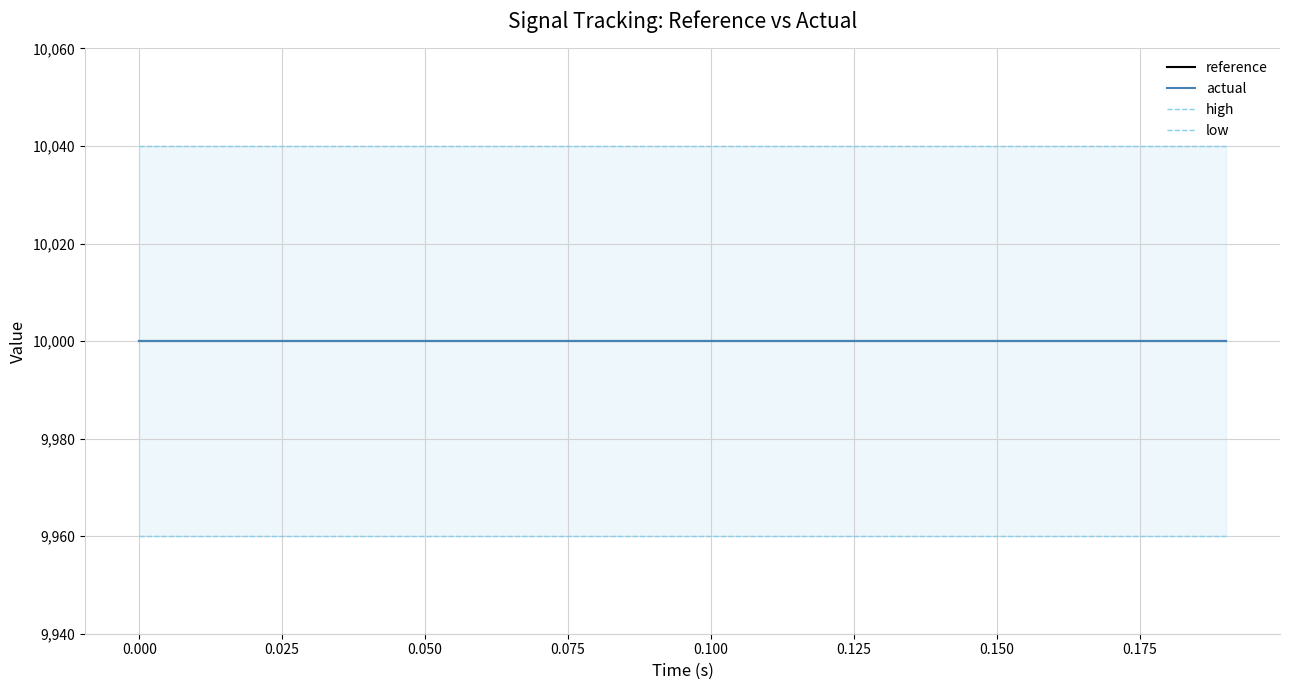

True or false: high has more than 1 interior local peaks.

False